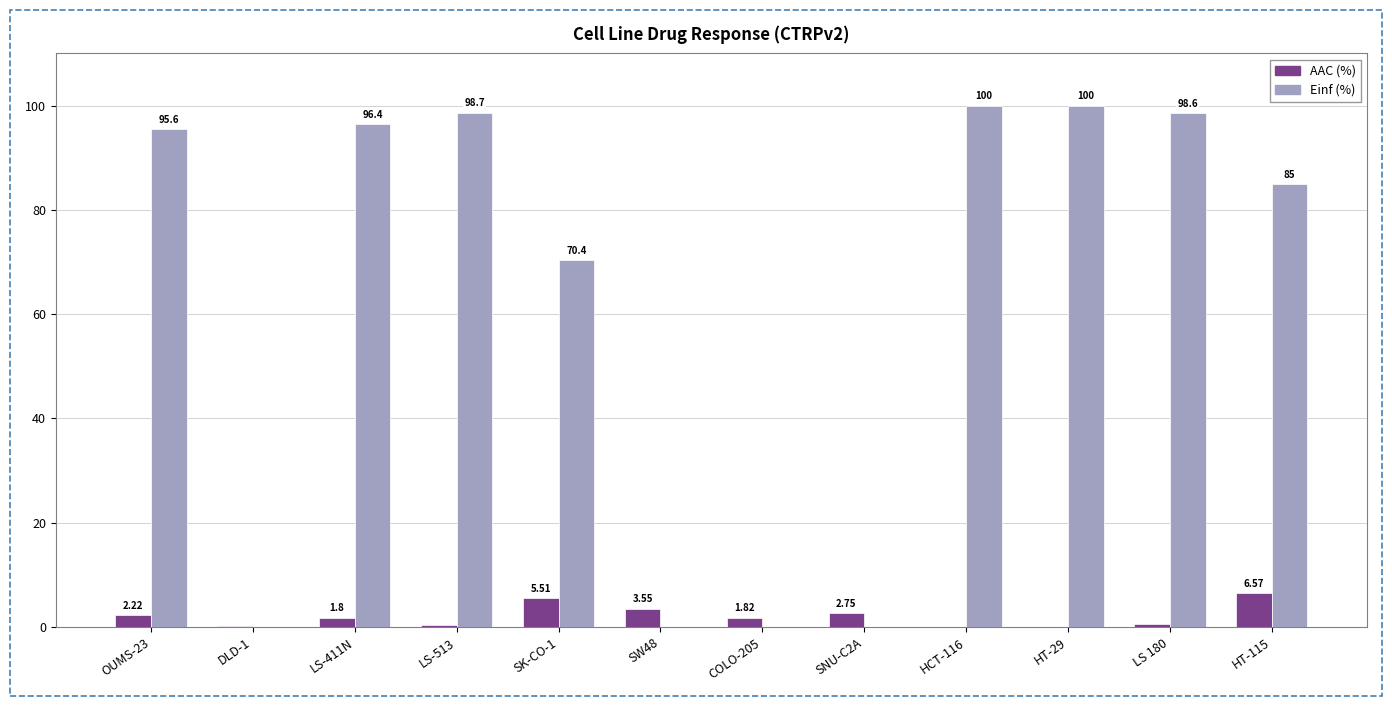

True or false: AAC (%) has a value of 0.0 at HT-29.

True